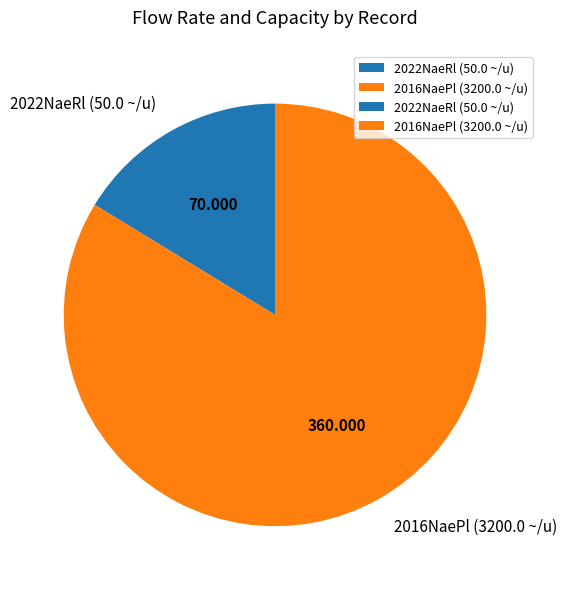

Is there a majority slice in this chart?

Yes